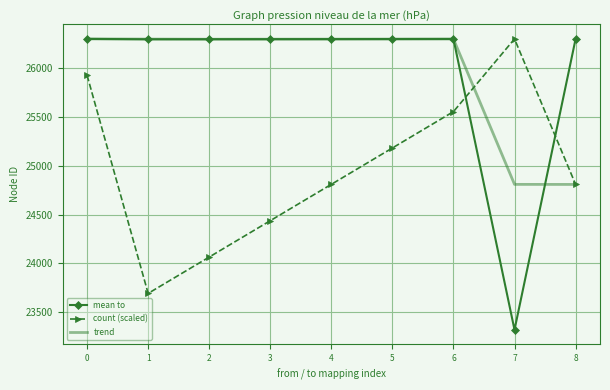

What is the sum of all count (scaled) values?

224763.1